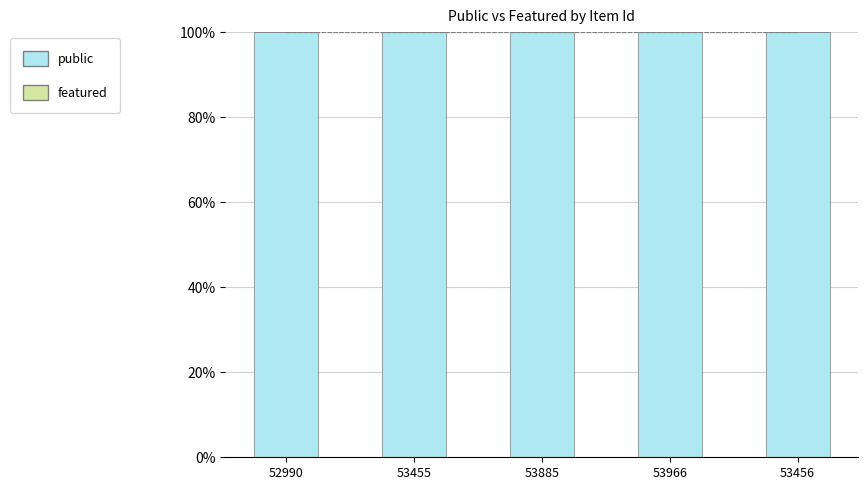

What is the label of the 2nd bar from the right?

53966